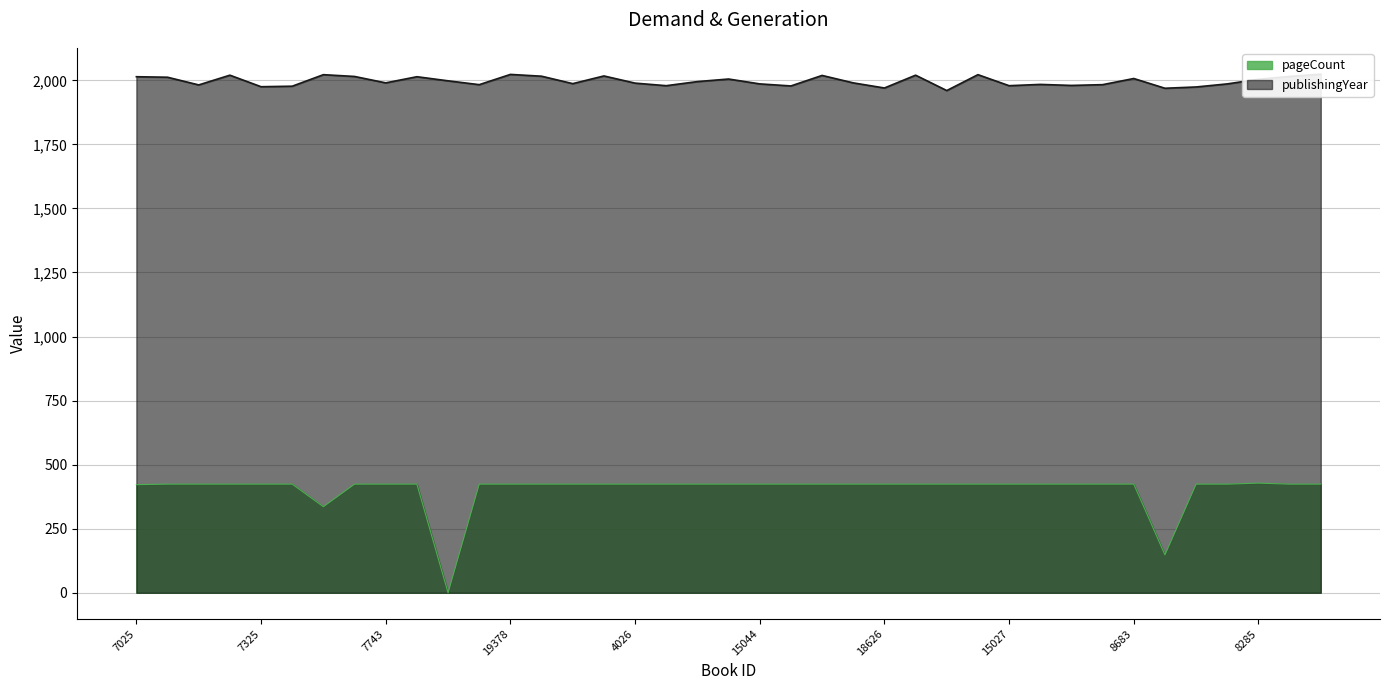

What is the total value across all series at 19378?

2447